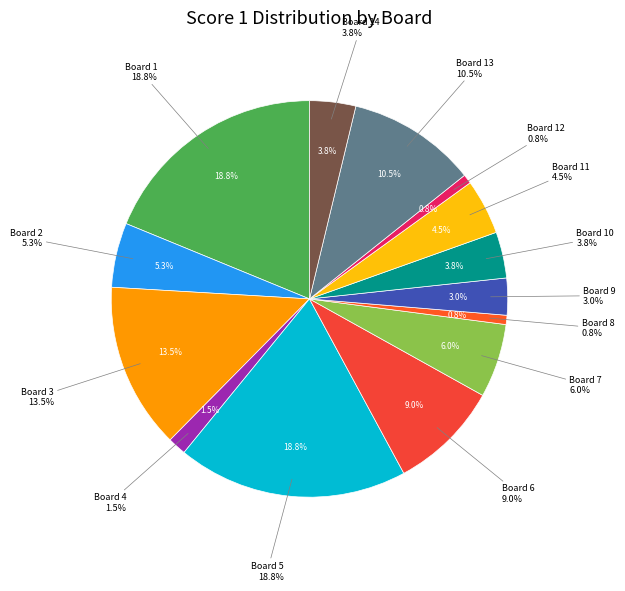

Is there a majority slice in this chart?

No